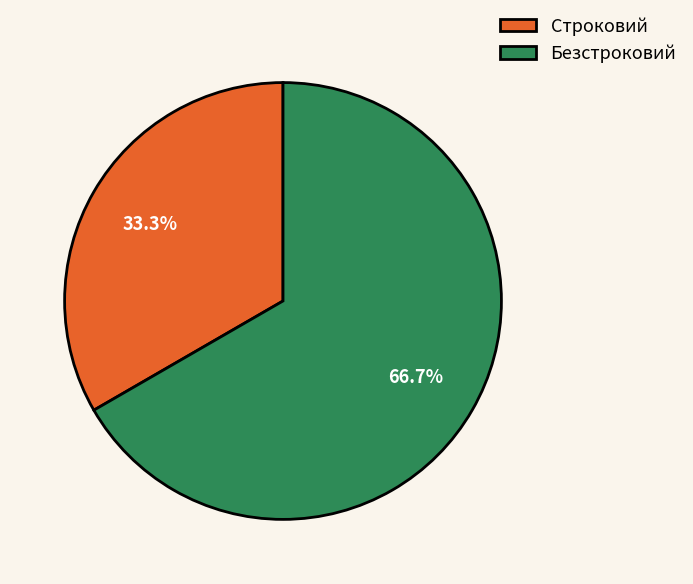

Combined, do Строковий and Безстроковий account for over 50%?

Yes